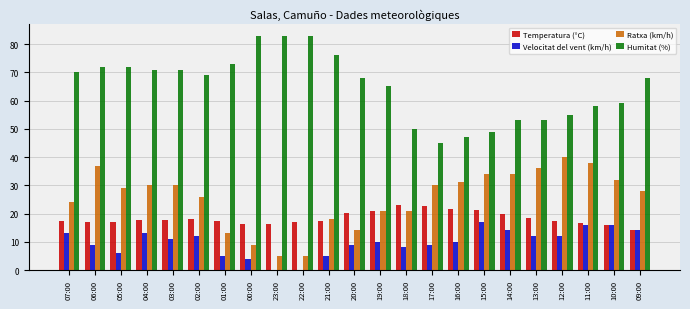

What is the highest value of the Velocitat del vent (km/h) series?

17.0